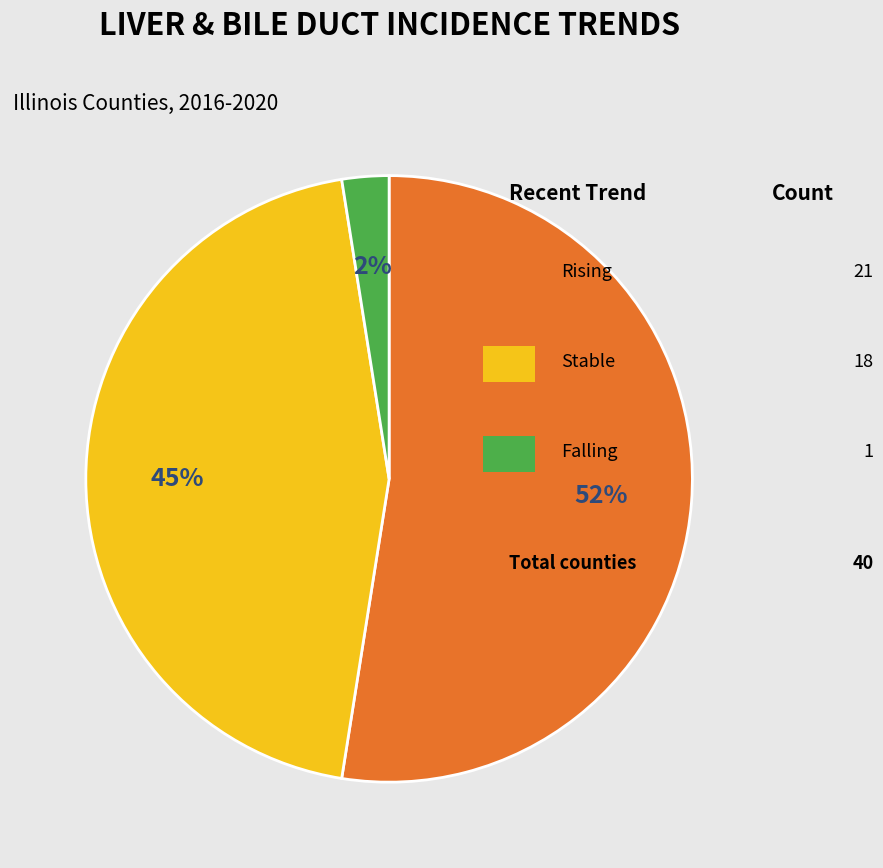

How many segments does this pie chart have?

3